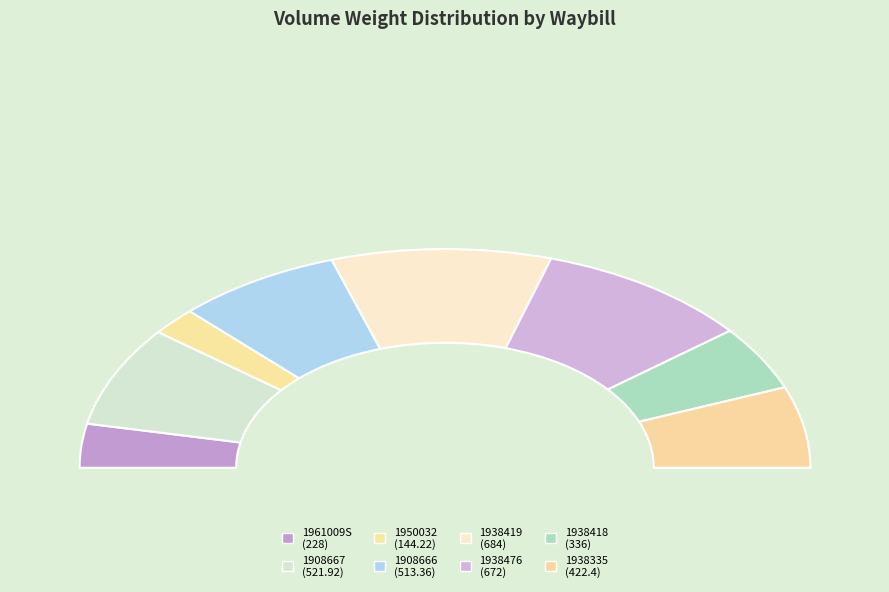

Approximately how many times larger is the value at 1938419 compared to 1938418?

2.0